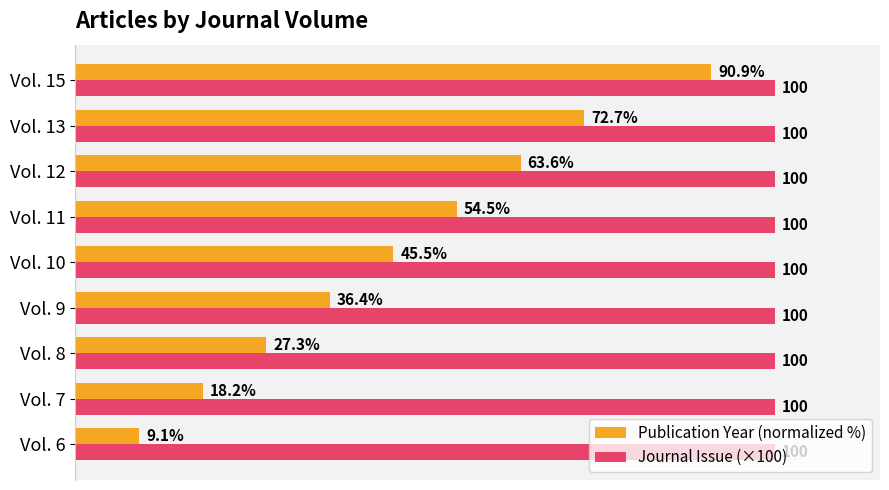

Which series has the widest spread of values?

Publication Year (normalized %)